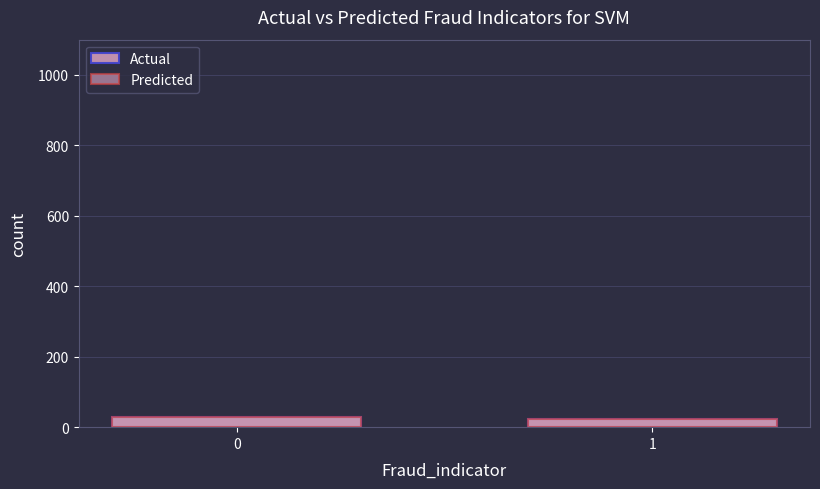

What is the sum of the Actual values at 0 and 1?

52